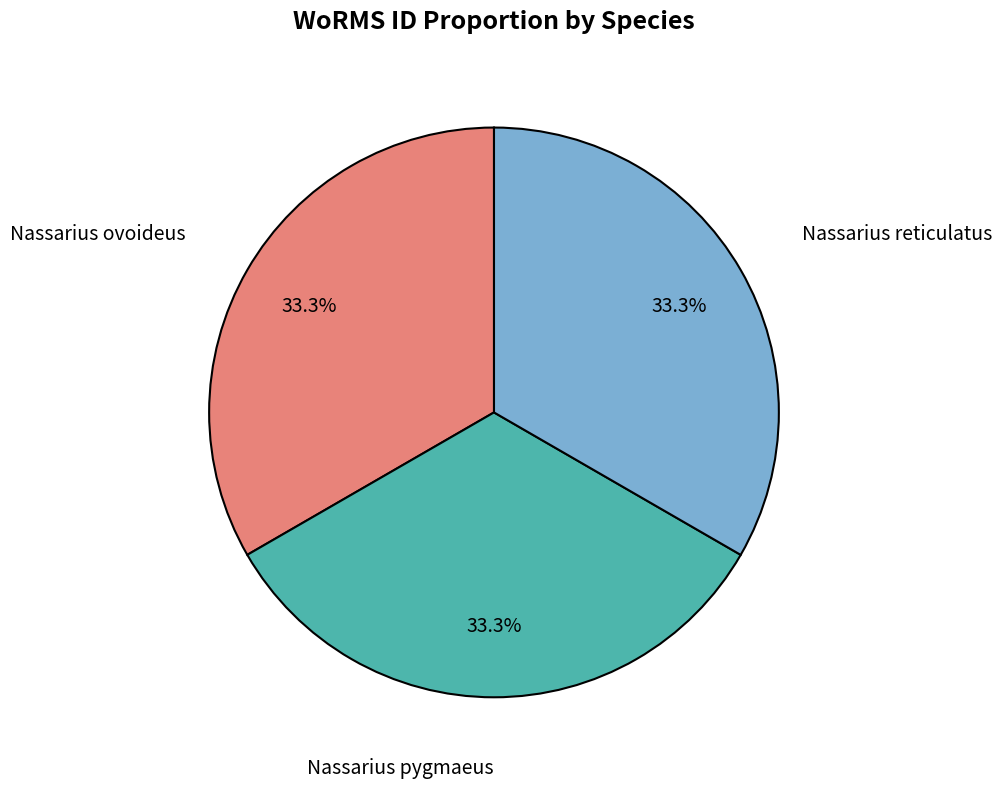

What percentage is NOT represented by Nassarius ovoideus?

66.7%